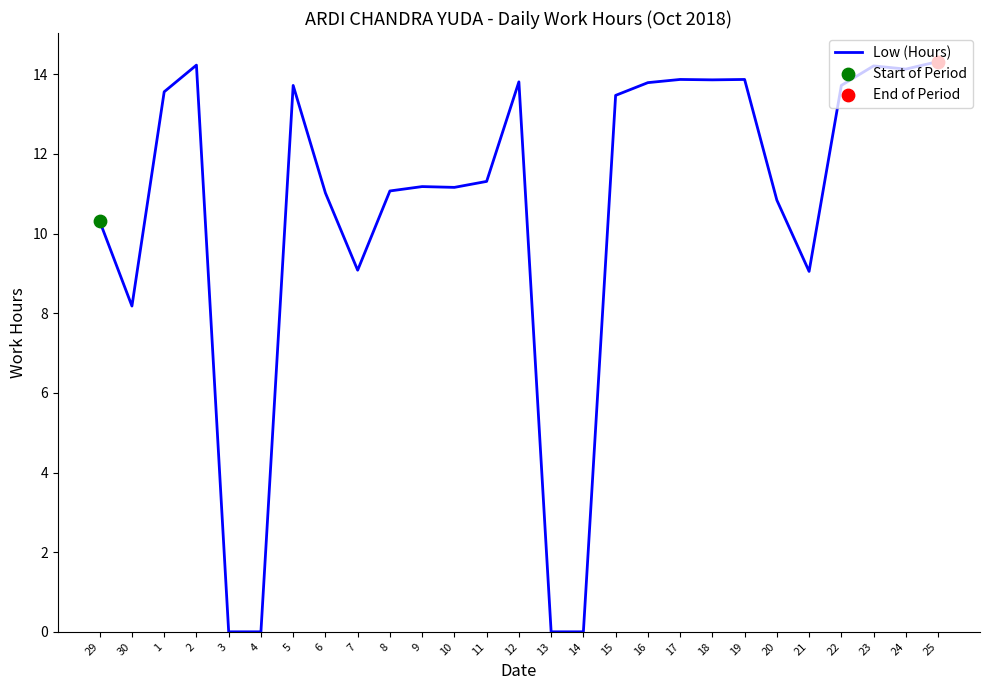

What is the change in value from 4 to 6?

+11.0